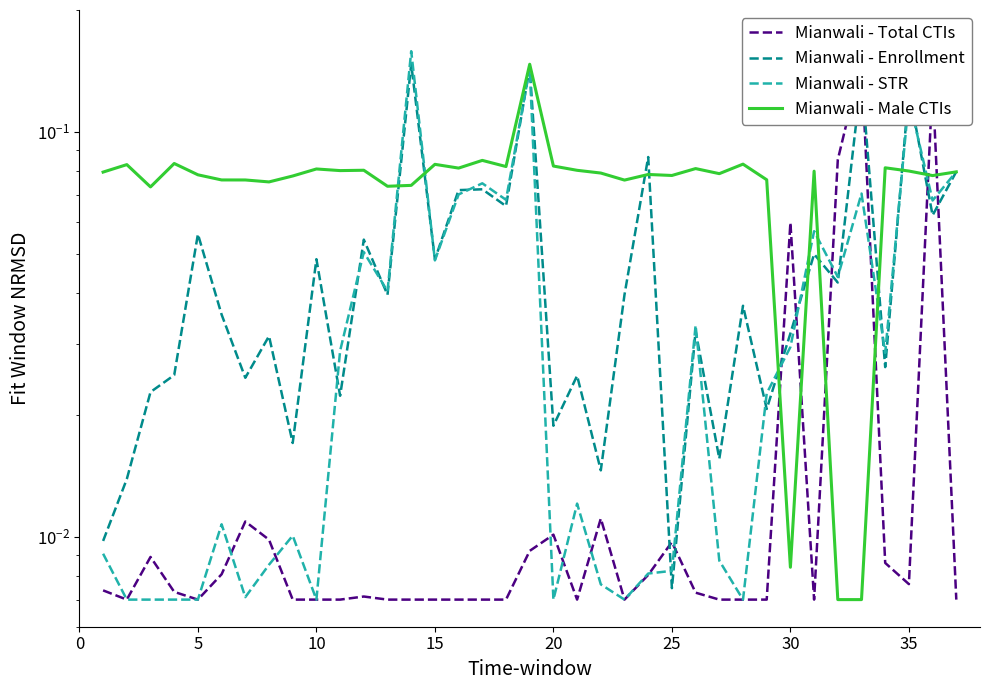

How many distinct data groups are displayed?

4